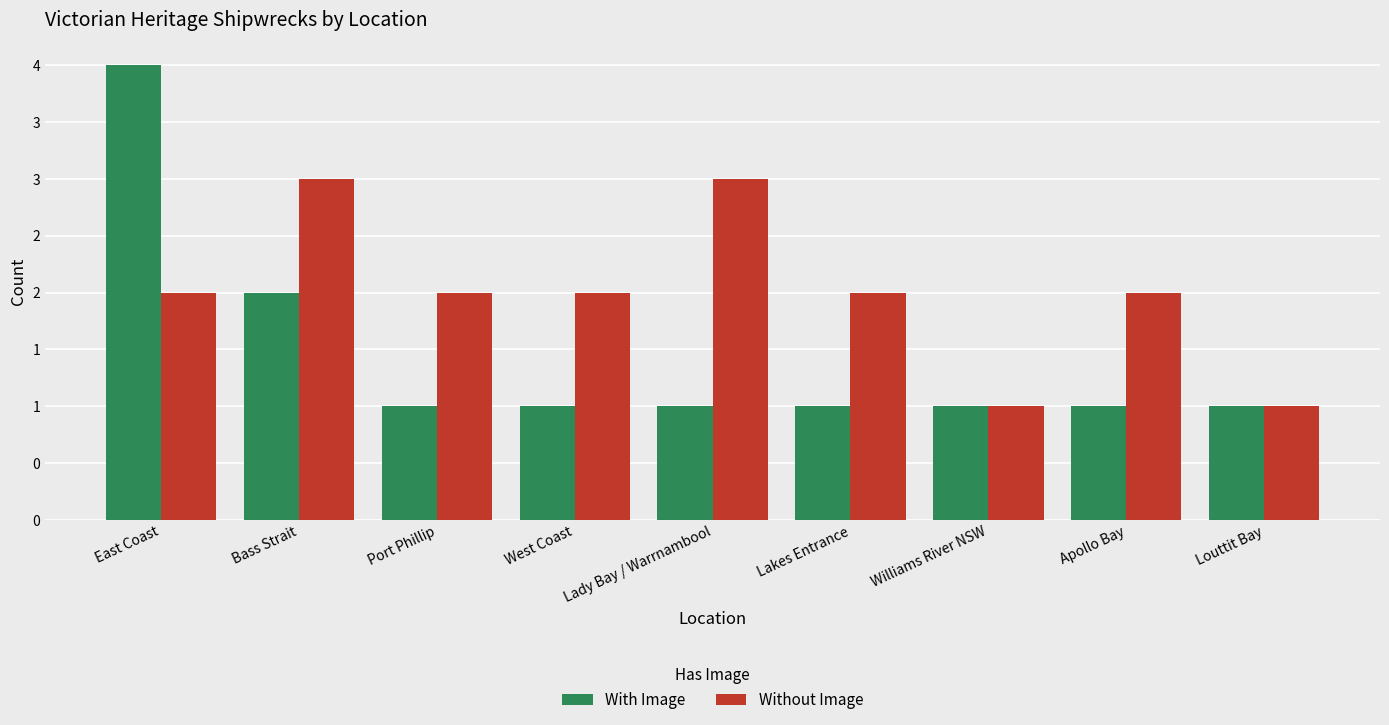

List the series in order of their peak value, highest first.

With Image, Without Image